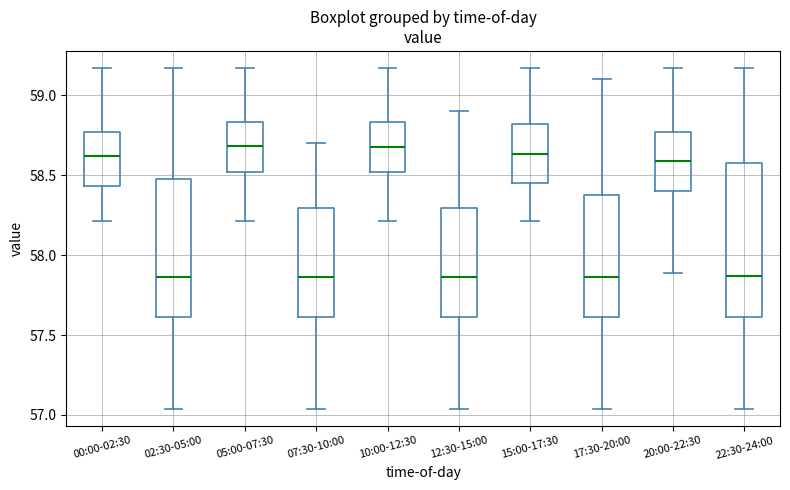

Reading left to right, read every box against the y-axis: the position of its median line, the range the box covers, and the ends of its whiskers. The values are not printed on the chart, so give them approximately, as read against the axis.

00:00-02:30: median 58.60, box 58.45 to 58.75, whiskers 58.20 to 59.15
02:30-05:00: median 57.85, box 57.60 to 58.50, whiskers 57.05 to 59.15
05:00-07:30: median 58.70, box 58.50 to 58.85, whiskers 58.20 to 59.15
07:30-10:00: median 57.85, box 57.60 to 58.30, whiskers 57.05 to 58.70
10:00-12:30: median 58.70, box 58.50 to 58.85, whiskers 58.20 to 59.15
12:30-15:00: median 57.85, box 57.60 to 58.30, whiskers 57.05 to 58.90
15:00-17:30: median 58.65, box 58.45 to 58.80, whiskers 58.20 to 59.15
17:30-20:00: median 57.85, box 57.60 to 58.40, whiskers 57.05 to 59.10
20:00-22:30: median 58.60, box 58.40 to 58.75, whiskers 57.90 to 59.15
22:30-24:00: median 57.85, box 57.60 to 58.60, whiskers 57.05 to 59.15